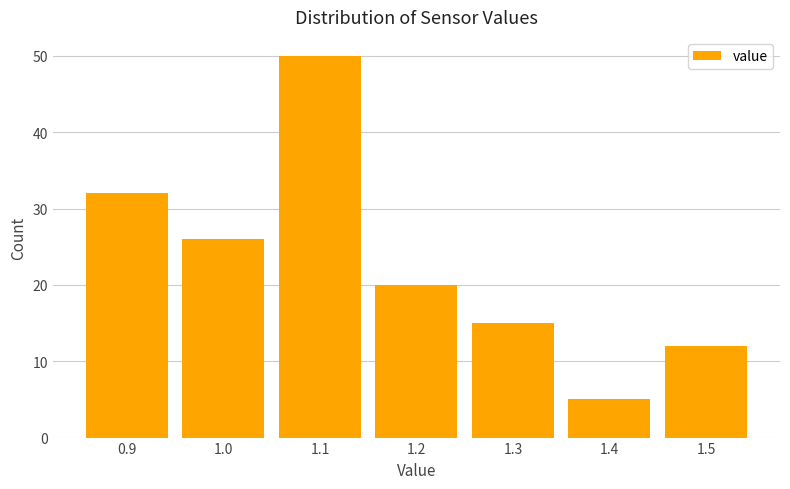

Reading left to right, transcribe this chart: for each bar, give the range it covers on the x-axis and its height. The values are not printed on the chart, so give them approximately, as read against the axis.

0.85 to 0.95: 32
0.95 to 1.05: 26
1.05 to 1.15: 50
1.15 to 1.25: 20
1.25 to 1.35: 15
1.35 to 1.45: 5
1.45 to 1.55: 12